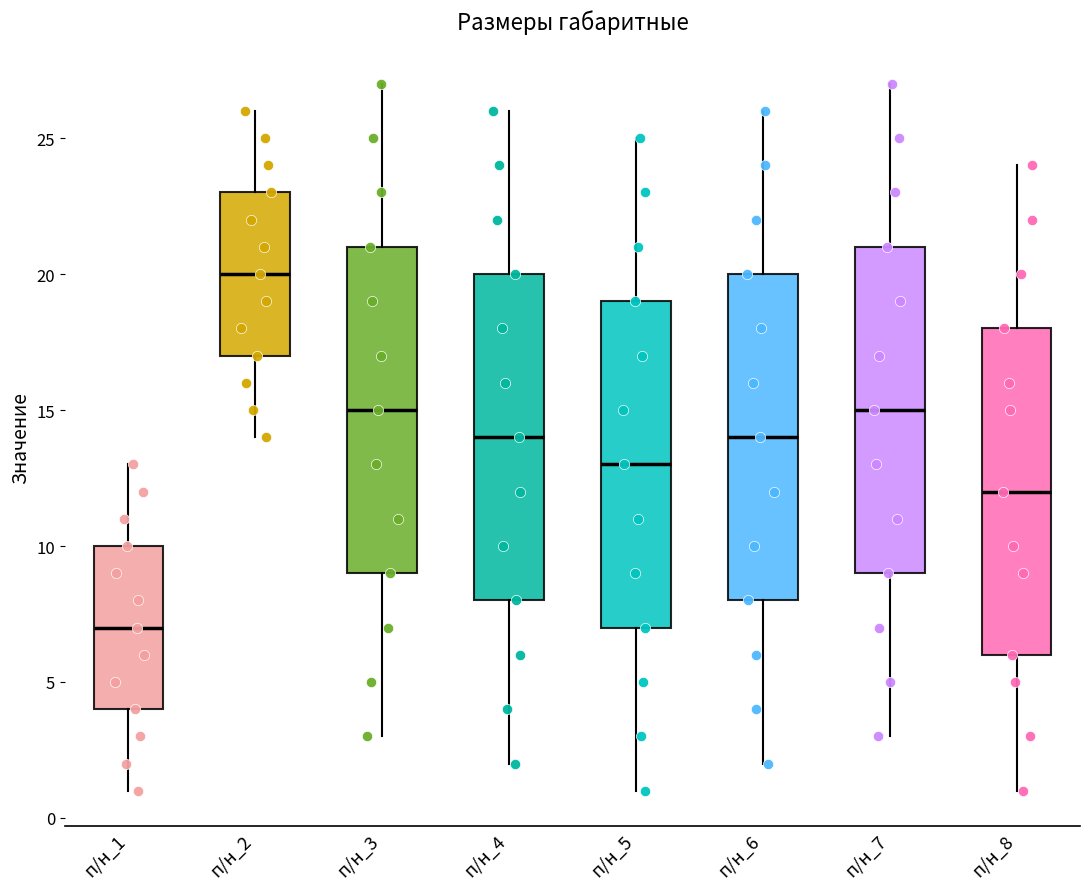

Reading left to right, read every box against the y-axis: the position of its median line, the range the box covers, and the ends of its whiskers. The values are not printed on the chart, so give them approximately, as read against the axis.

п/н_1: median 7, box 4 to 10, whiskers 1 to 13
п/н_2: median 20, box 17 to 23, whiskers 14 to 26
п/н_3: median 15, box 9 to 21, whiskers 3 to 27
п/н_4: median 14, box 8 to 20, whiskers 2 to 26
п/н_5: median 13, box 7 to 19, whiskers 1 to 25
п/н_6: median 14, box 8 to 20, whiskers 2 to 26
п/н_7: median 15, box 9 to 21, whiskers 3 to 27
п/н_8: median 12, box 6 to 18, whiskers 1 to 24